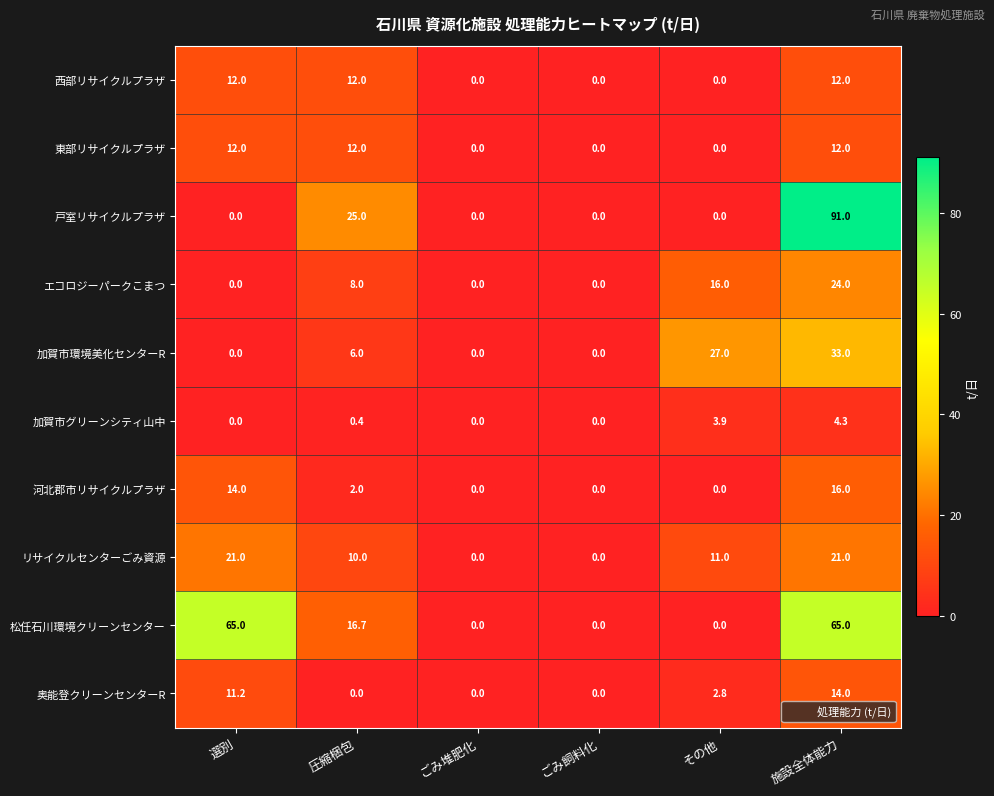

The value of 戸室リサイクルプラザ at ごみ堆肥化 is 28.6. True or false?

False